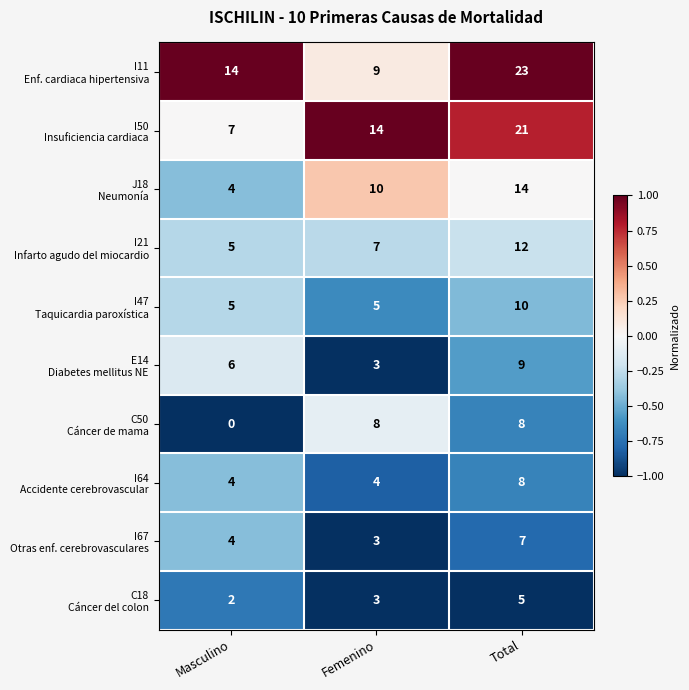

Which category has the lowest value across all series?

Masculino